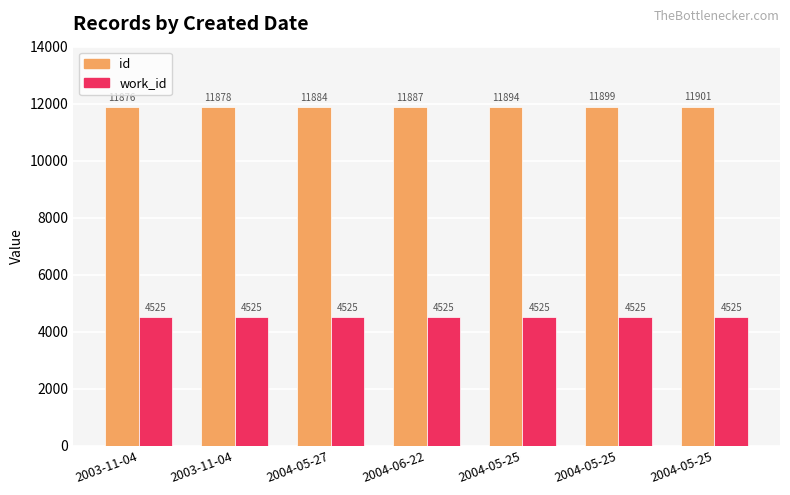

What is the label of the 6th bar from the left?

2004-05-25